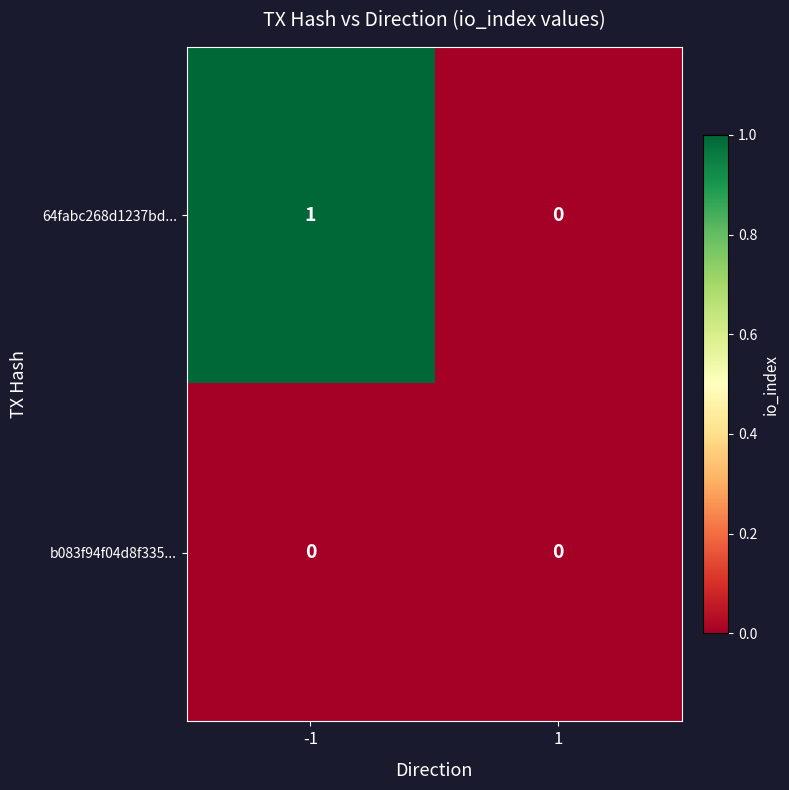

Reading left to right, extract all data points from this chart.

64fabc268d1237bd...: 1	0
b083f94f04d8f335...: 0	0